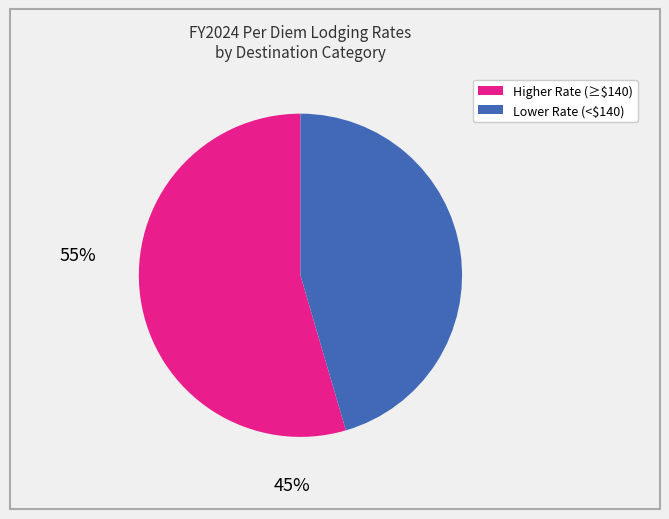

Does any single category account for the majority?

Yes